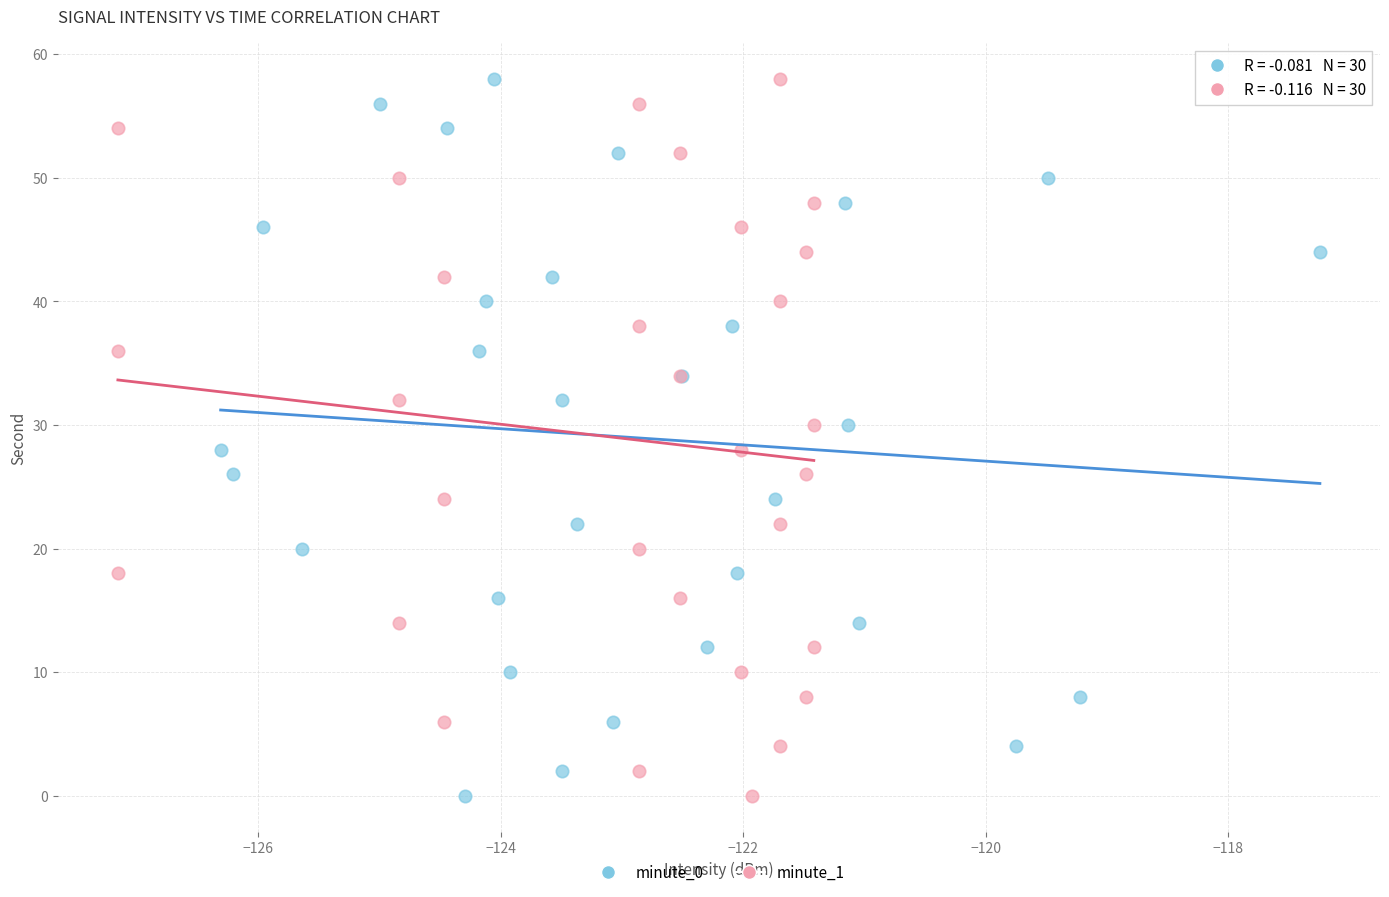

What are all the series names shown in the legend?

minute_0, minute_1